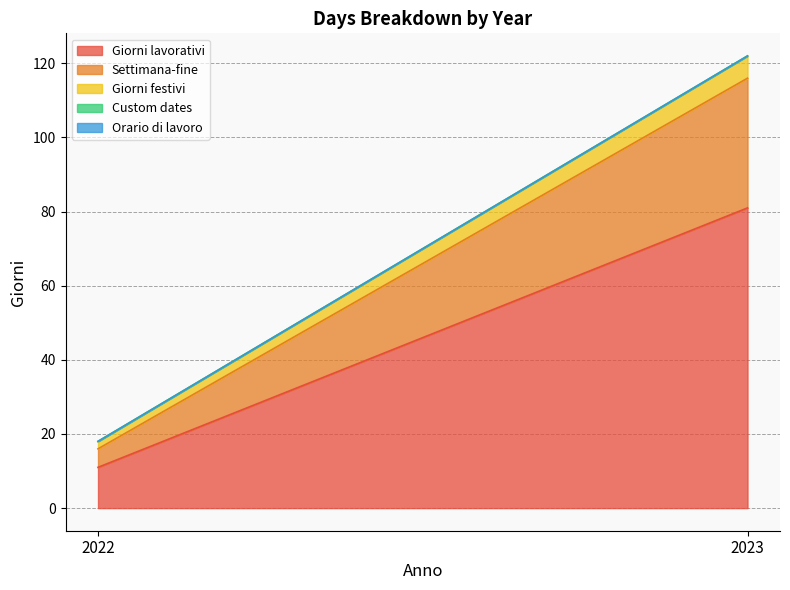

Which has a higher value, 2022 or 2023?

2023